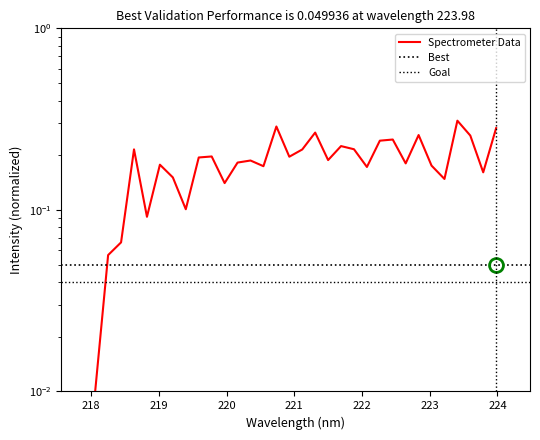

What is the greatest value displayed?

0.3